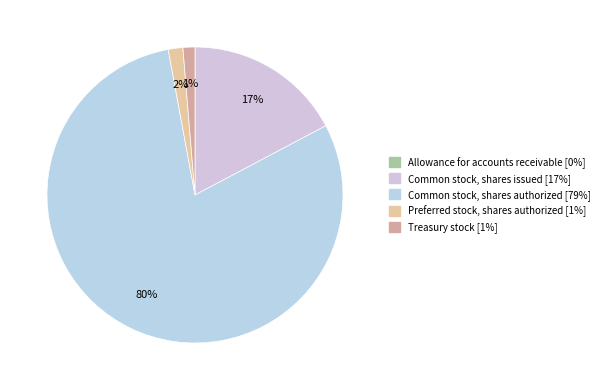

Which category has the biggest portion of the pie?

Common stock, shares authorized